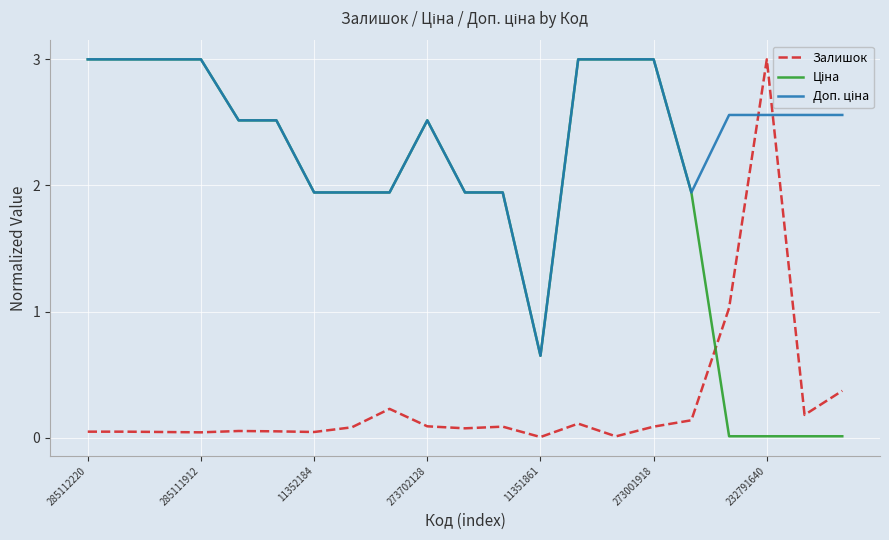

What is the greatest value displayed?

3.0